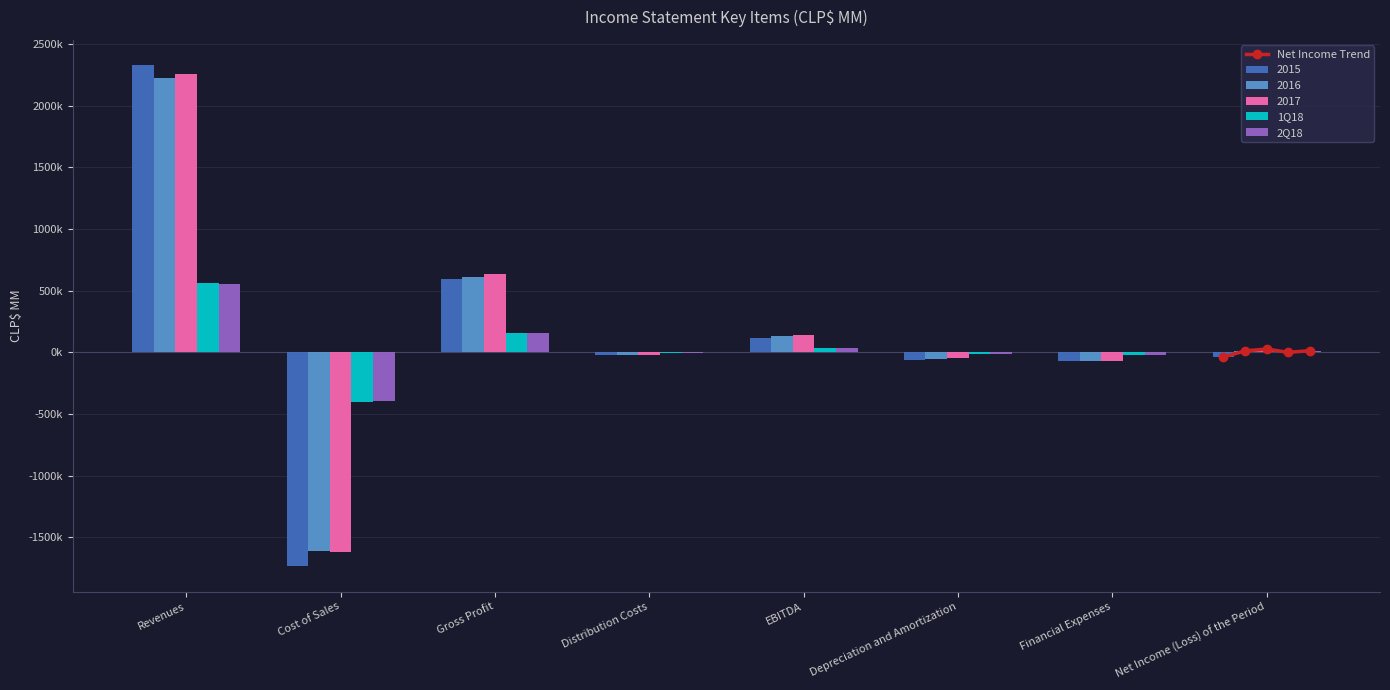

Where does the 1Q18 series first go above 465?

Revenues